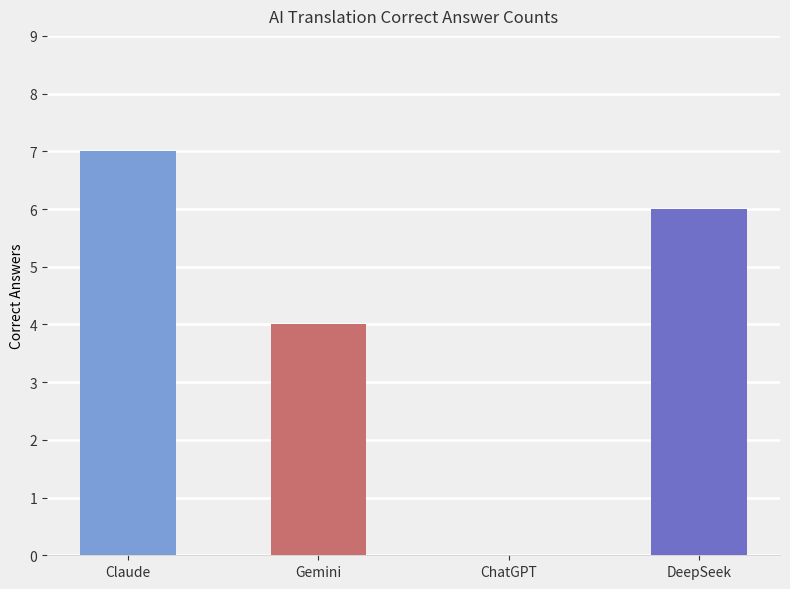

How many values in the Claude series exceed 1?

1